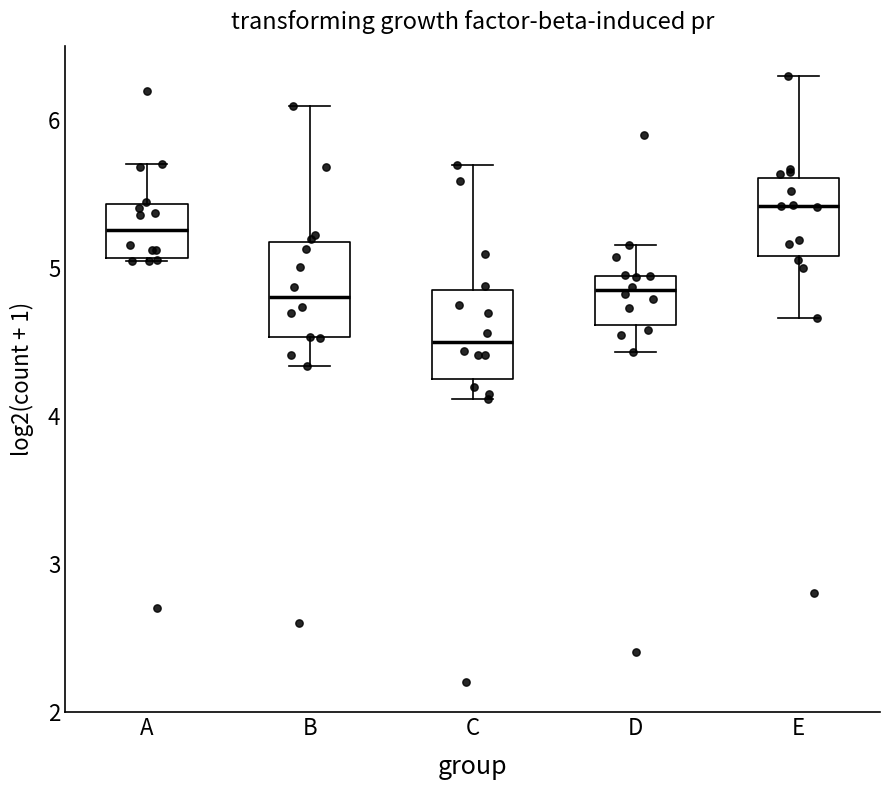

Reading left to right, read every box against the y-axis: the position of its median line, the range the box covers, and the ends of its whiskers. The values are not printed on the chart, so give them approximately, as read against the axis.

A: median 5.3, box 5.1 to 5.4, whiskers 5.0 to 5.7
B: median 4.8, box 4.5 to 5.2, whiskers 4.3 to 6.1
C: median 4.5, box 4.2 to 4.8, whiskers 4.1 to 5.7
D: median 4.8, box 4.6 to 4.9, whiskers 4.4 to 5.2
E: median 5.4, box 5.1 to 5.6, whiskers 4.7 to 6.3